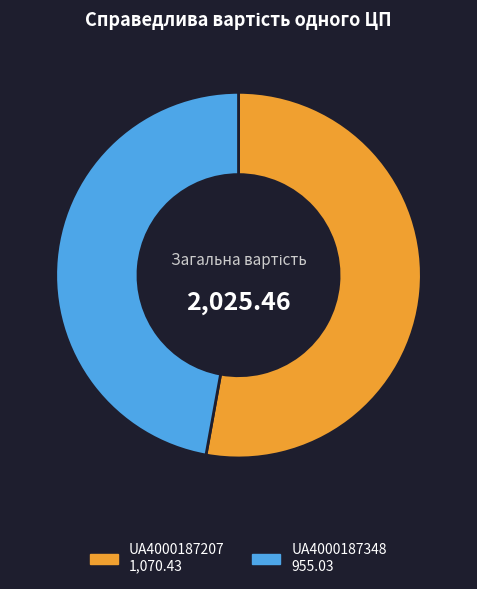

Is it true that UA4000187207 is 59% of the pie?

False